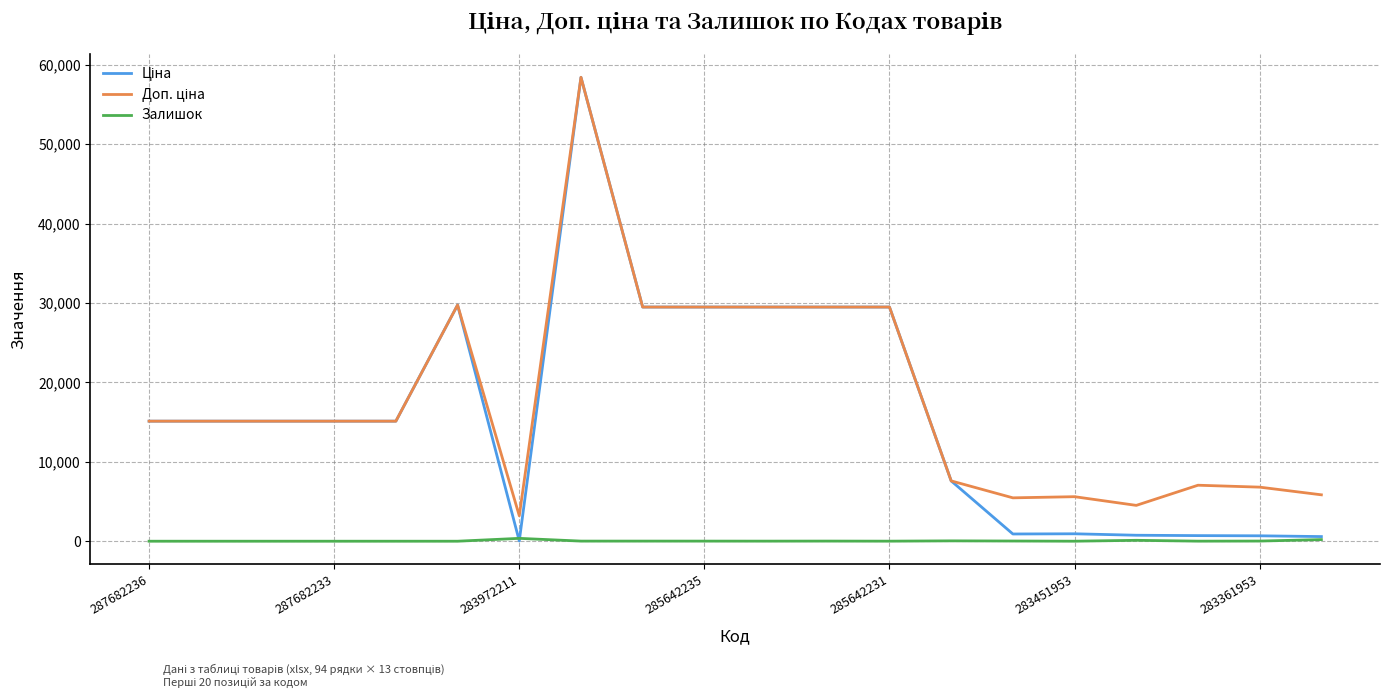

What is the maximum value shown in the chart?

58426.5